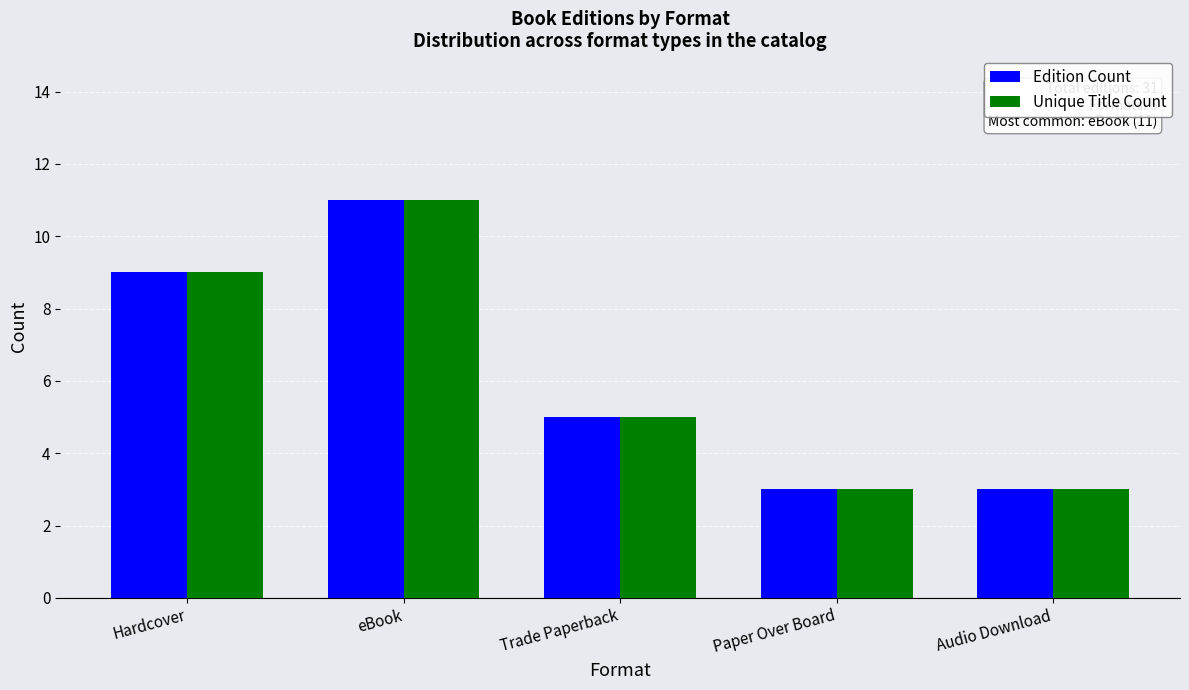

How many values in the Unique Title Count series are below 5?

2